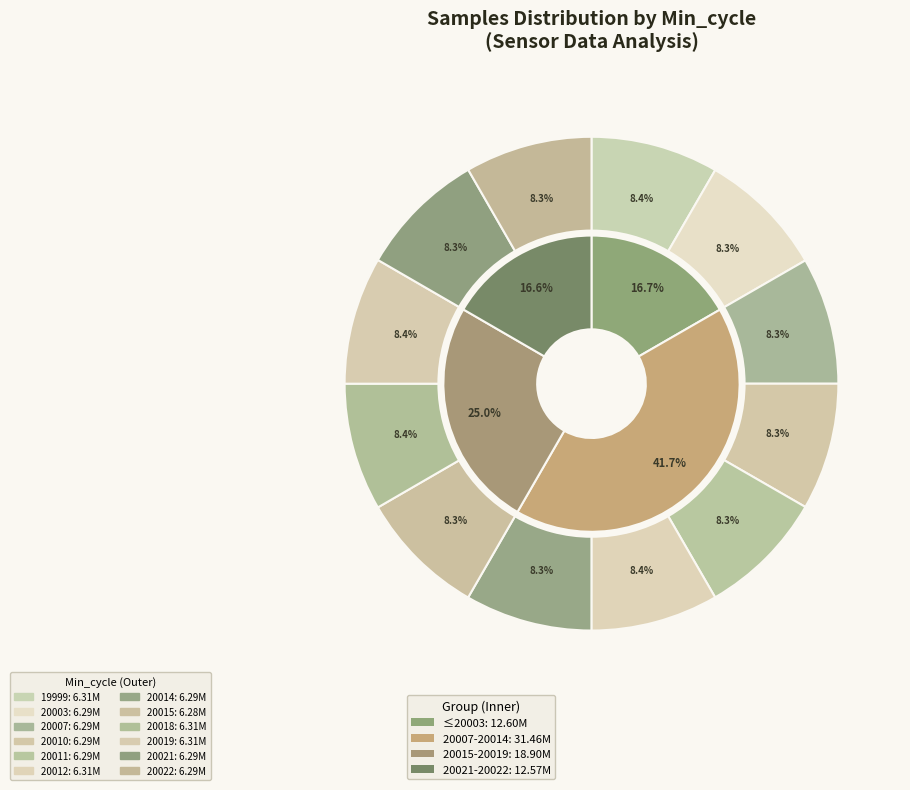

Is 20021 the majority of the pie?

No